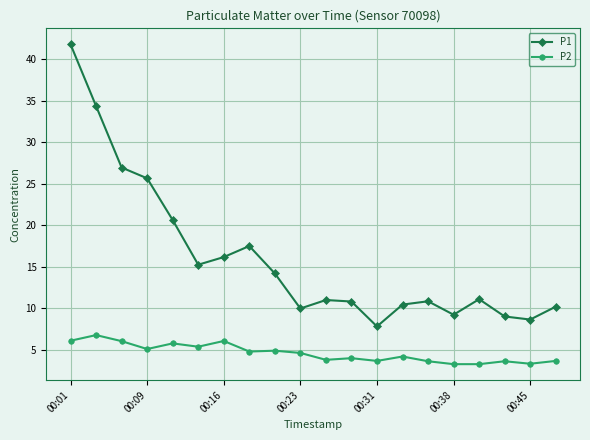

What is the greatest value displayed?

41.8